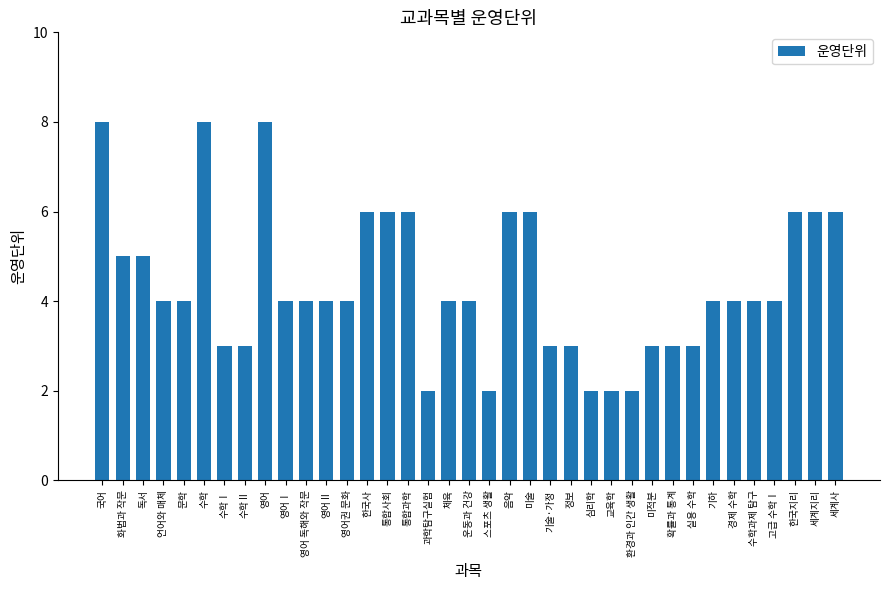

What position from the left is 영어 독해와 작문?

11